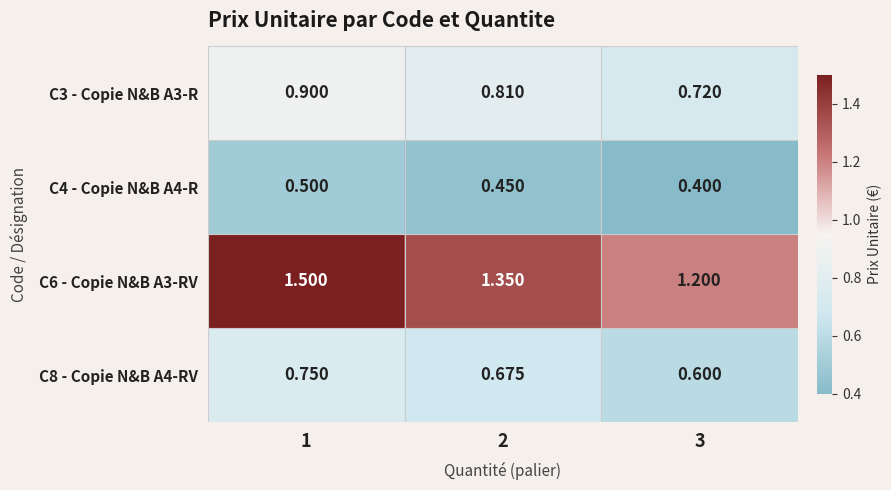

Is the value of C8 - Copie N&B A4-RV at 1 greater than the value of C3 - Copie N&B A3-R at 1?

No